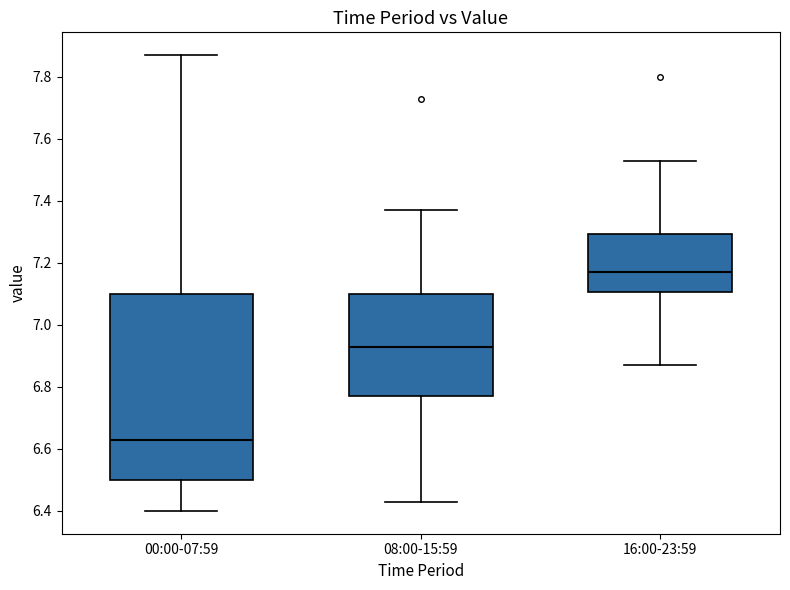

Which box's median line is the highest?

16:00-23:59